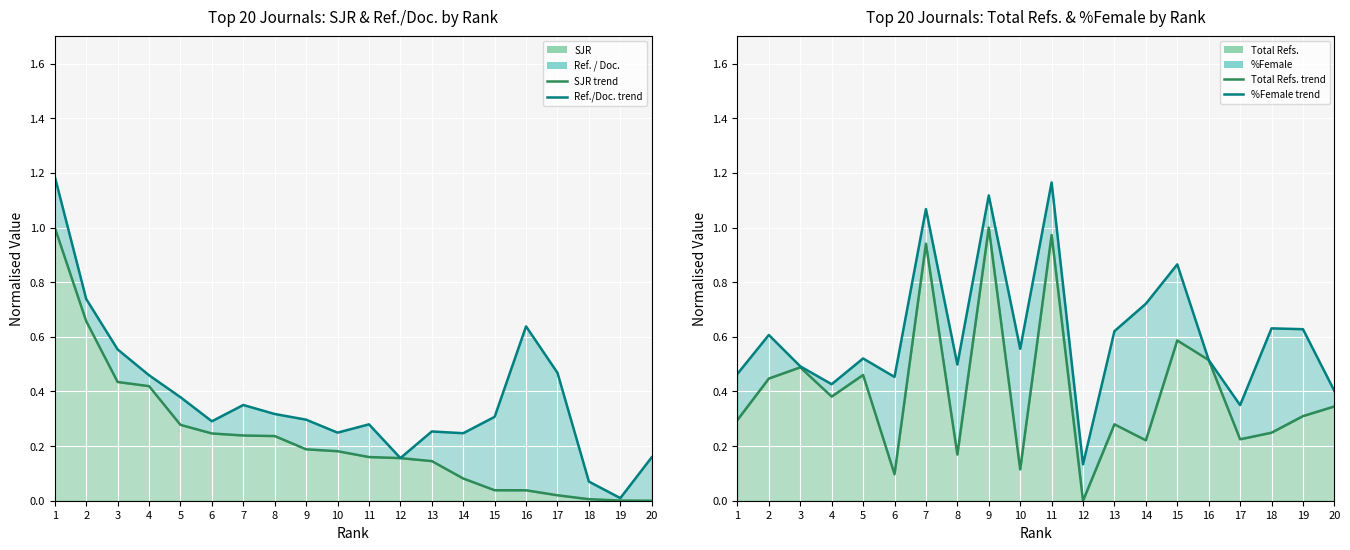

The value of SJR line at 10 is 0.1. True or false?

False